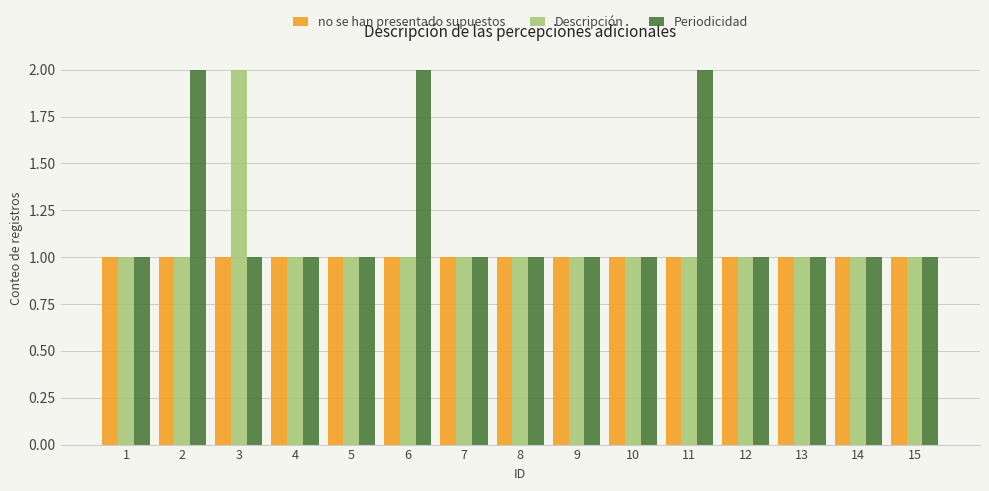

Rank the series by their average value, from lowest to highest.

no se han presentado supuestos, Descripción, Periodicidad